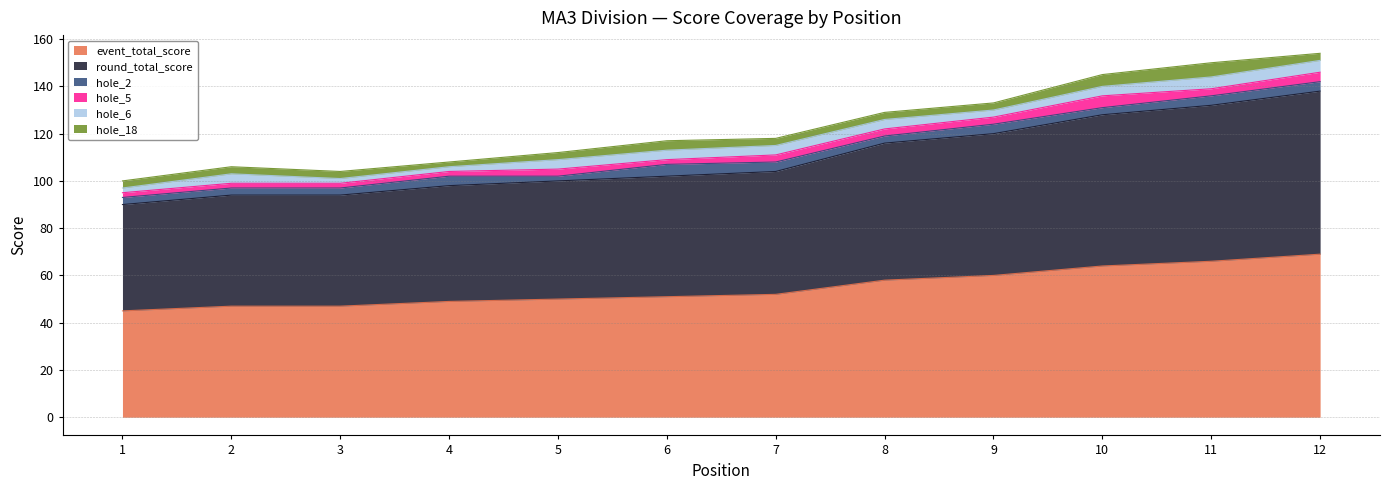

Reading left to right, what are all the values shown in this chart?

event_total_score: 45	47	47	49	50	51	52	58	60	64	66	69
round_total_score: 45	47	47	49	50	51	52	58	60	64	66	69
hole_2: 3	3	3	4	2	5	4	3	4	3	4	4
hole_5: 2	2	2	2	3	2	3	3	3	5	3	4
hole_6: 2	4	2	2	4	4	4	4	3	4	5	5
hole_18: 3	3	3	2	3	4	3	3	3	5	6	3